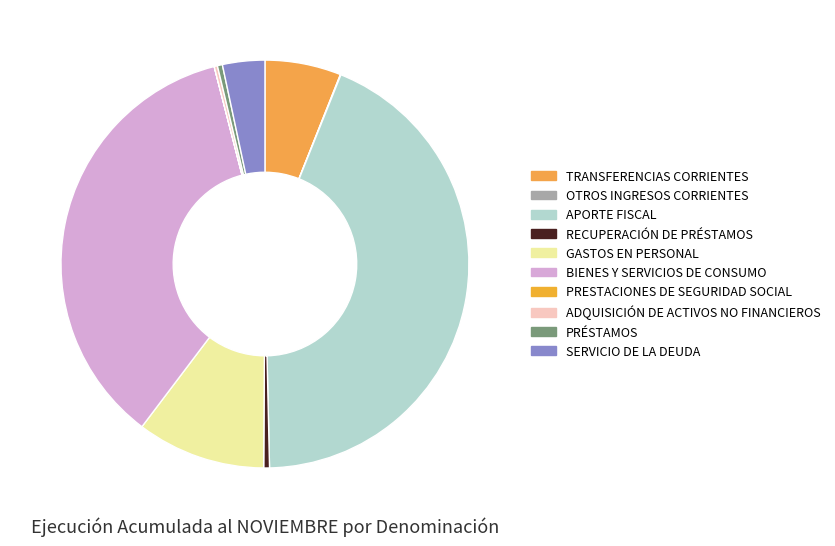

What is the change in value from RECUPERACIÓN DE PRÉSTAMOS to PRÉSTAMOS?

-77